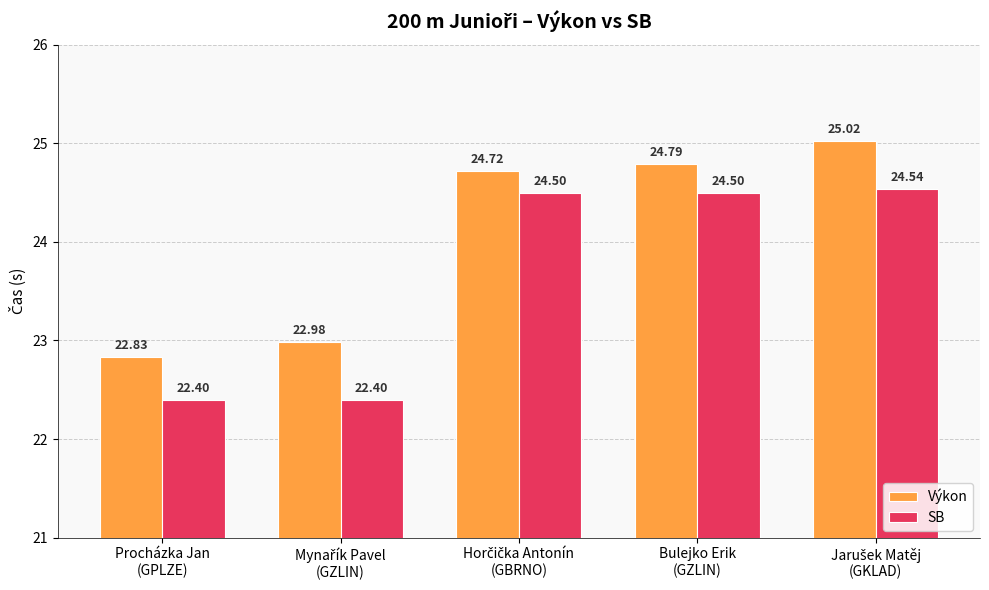

Reading right to left, list all the values displayed in this chart.

Výkon: 25.0	24.8	24.7	23.0	22.8
SB: 24.5	24.5	24.5	22.4	22.4